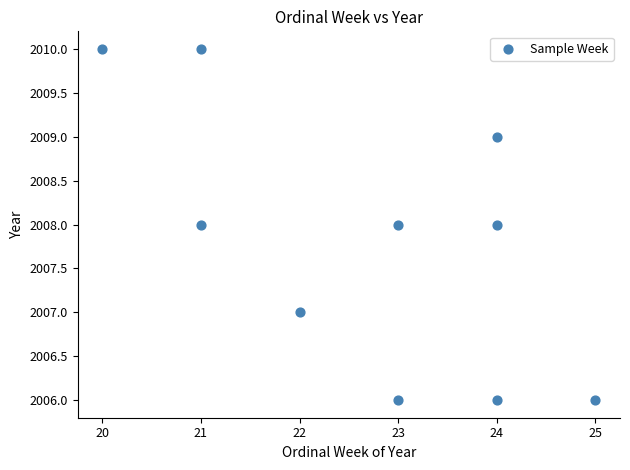

What is the average Y value?

2008